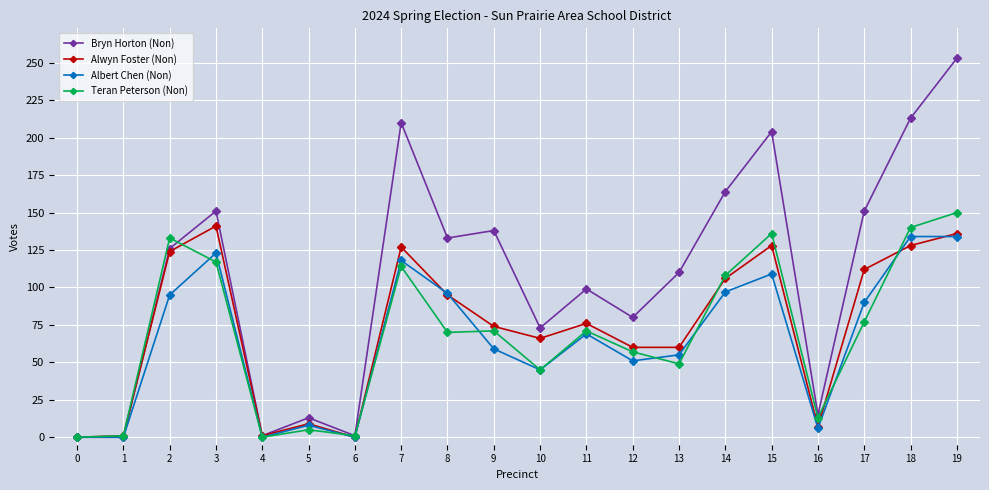

How many lines are shown in the chart?

4